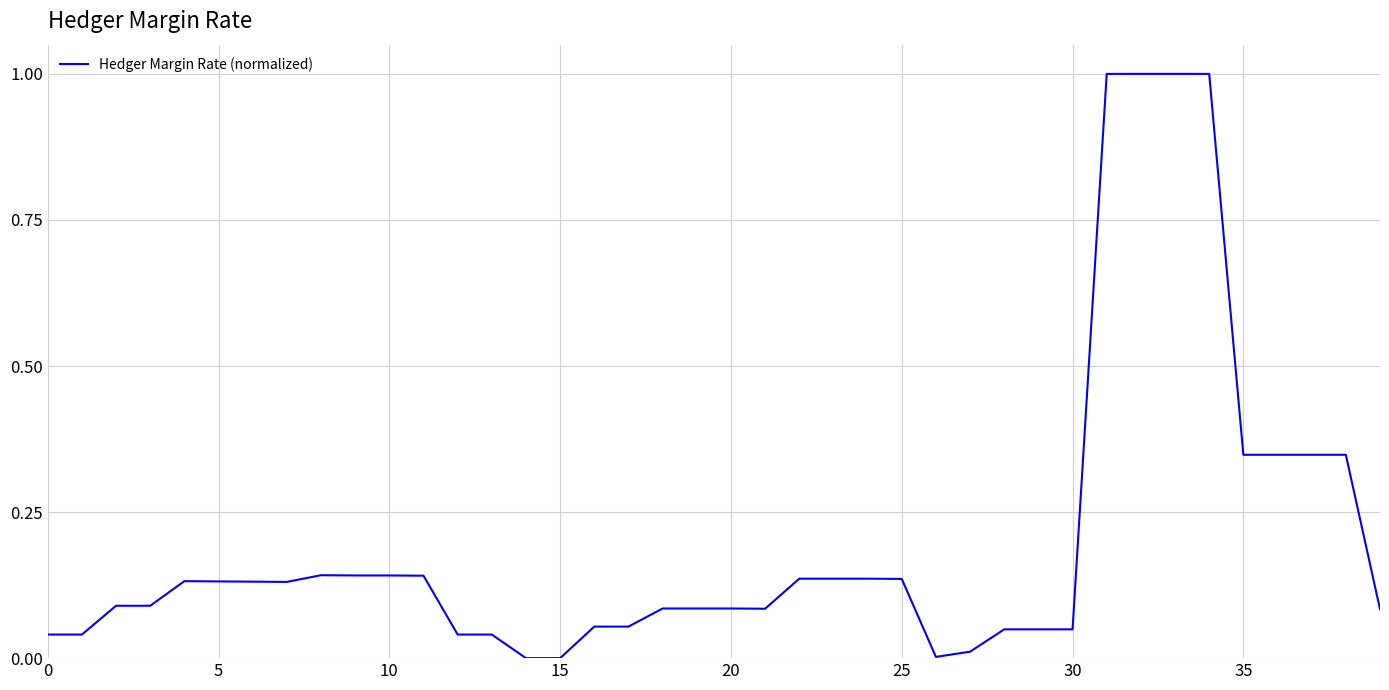

What is the difference between the maximum and minimum values?

1.0